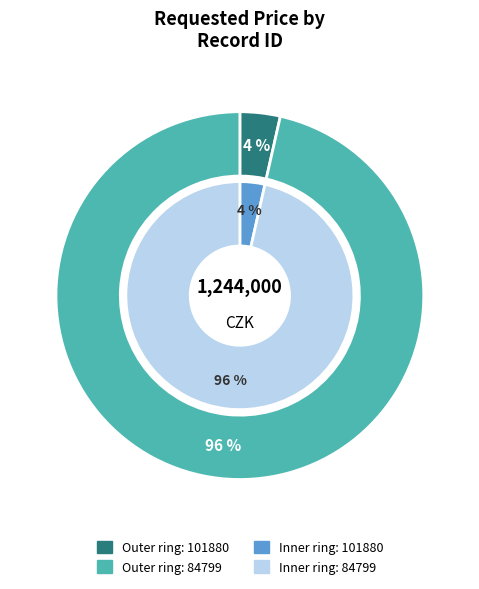

To the nearest percent, what is the difference between the 101880 and 84799 slice percentages?

93%